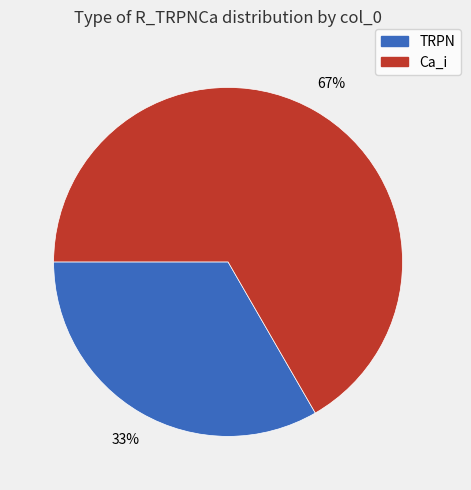

Do Ca_i and TRPN together represent more than half of the pie?

Yes